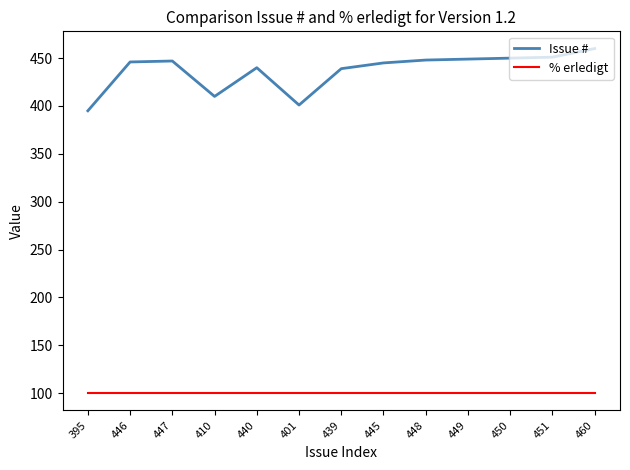

At how many categories does at least one series exceed 215?

13